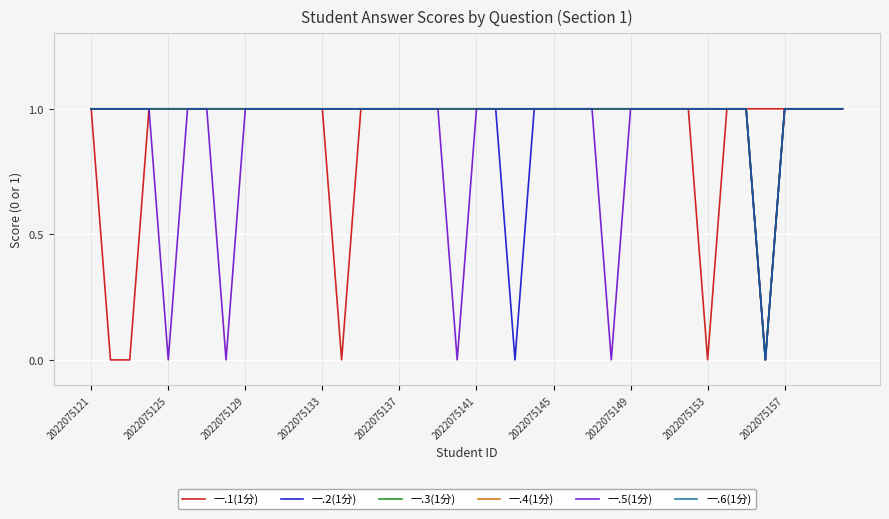

True or false: 一.1(1分) and 一.4(1分) intersect in this chart.

False